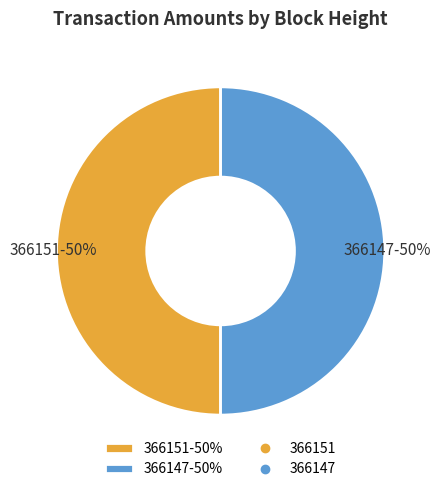

Approximately how many times larger is the value at 366147-50% compared to 366151-50%?

1.0